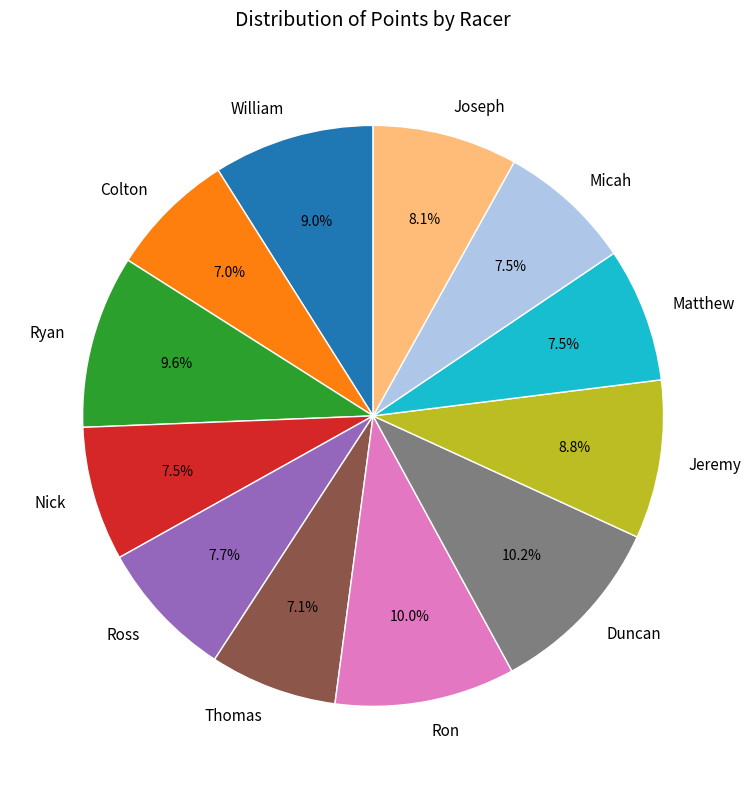

True or false: Ron accounts for 10% of the total.

True